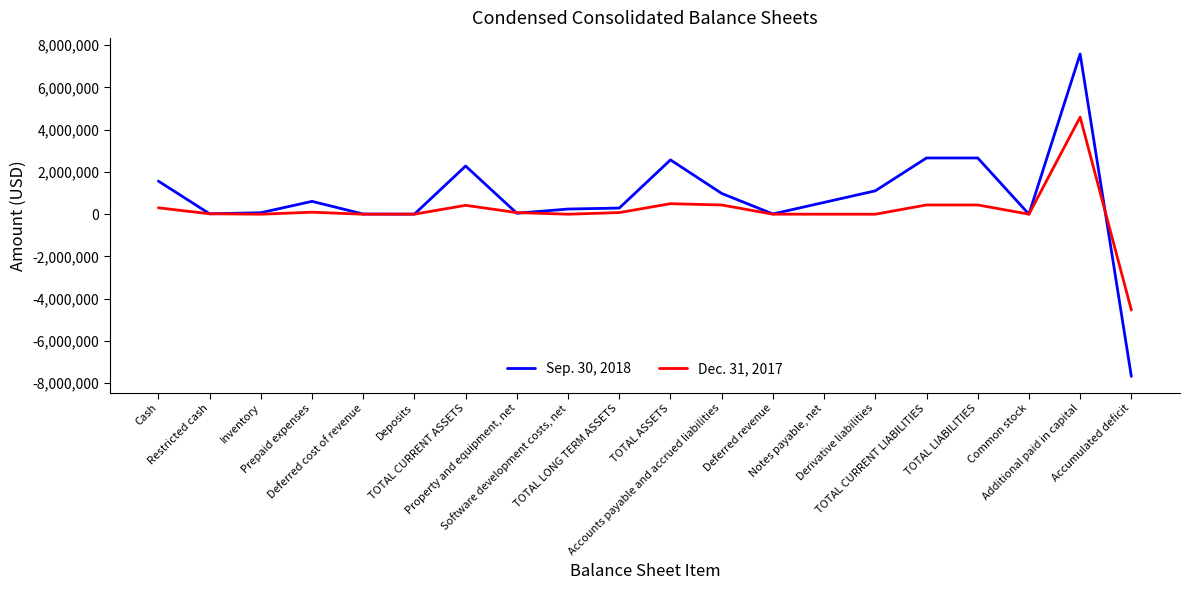

What is the lowest value of the Dec. 31, 2017 series?

-4536947